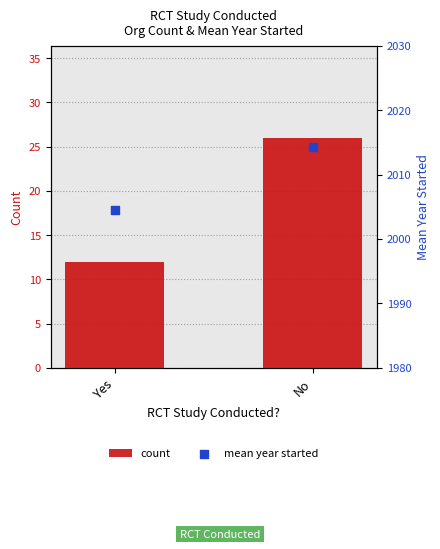

Which series has the widest spread of Y values?

count